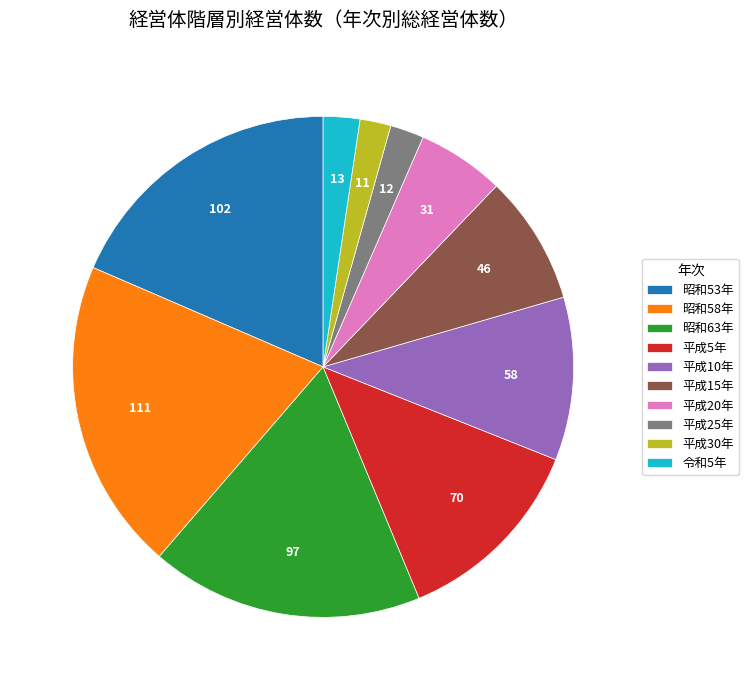

Which category has the biggest portion of the pie?

昭和58年